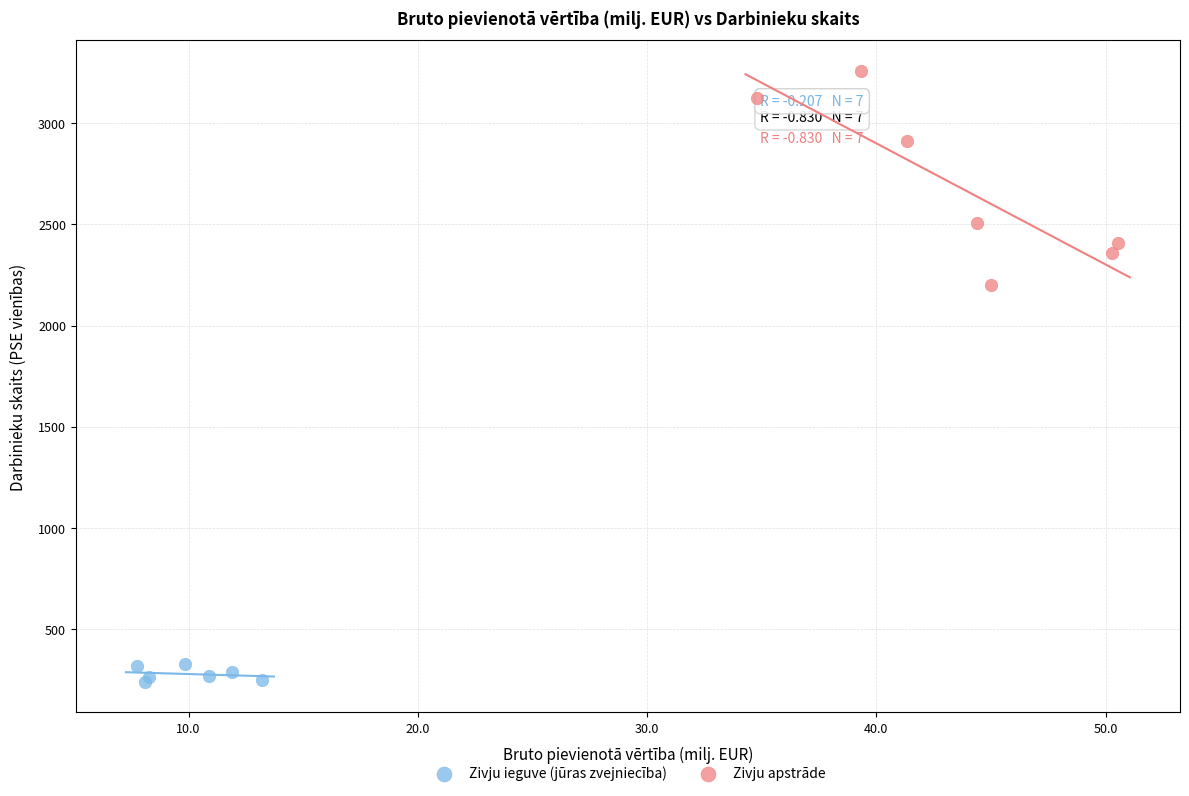

Which series reaches the minimum Y coordinate?

Zivju ieguve (jūras zvejniecība)